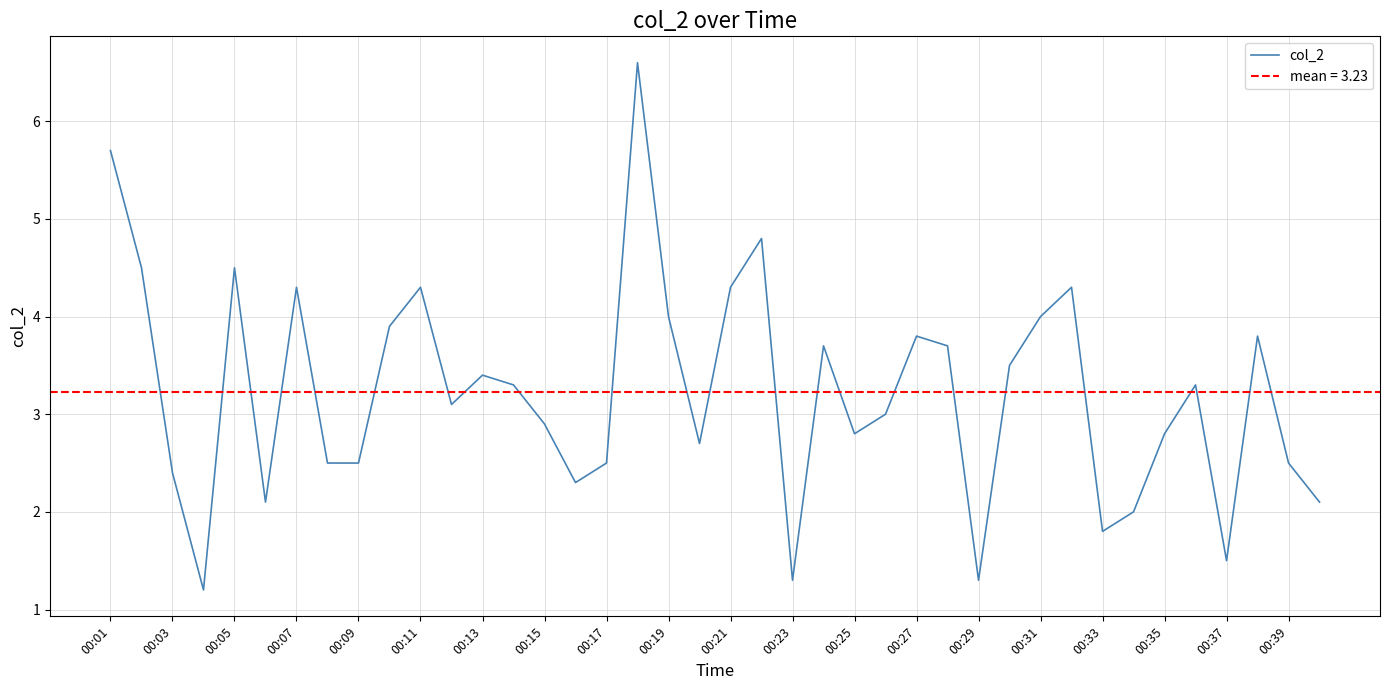

The value of col_2 at 00:01 is 5.7. True or false?

True